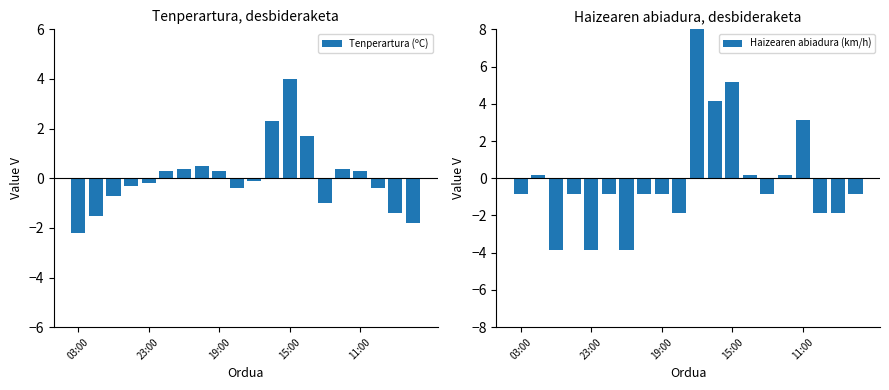

What is the label of the 8th bar from the left?

7